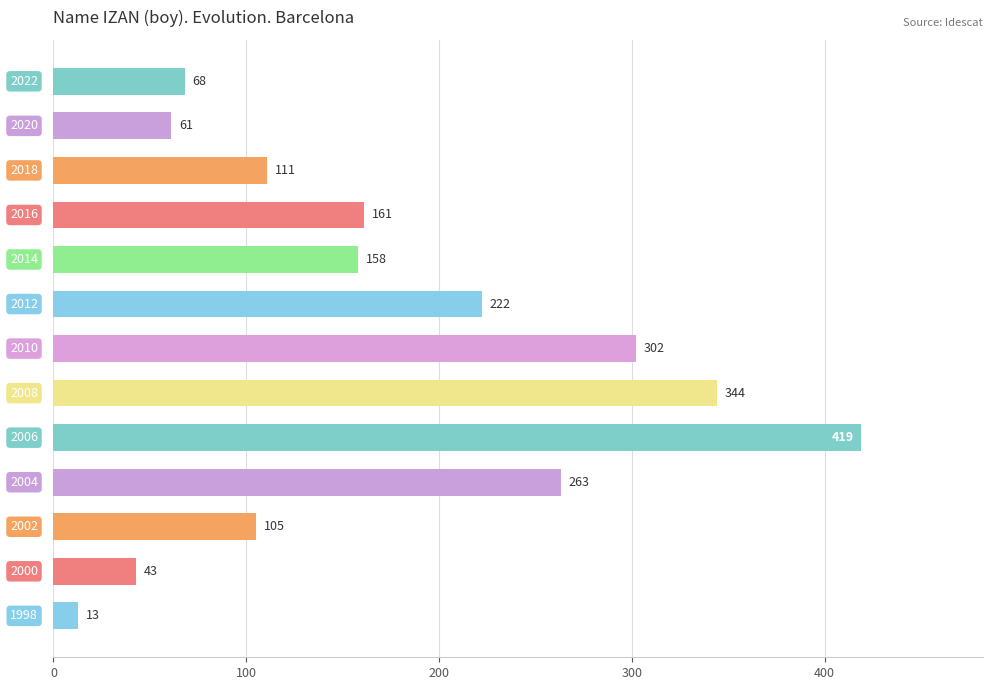

What is the difference between the maximum and second lowest values?

376